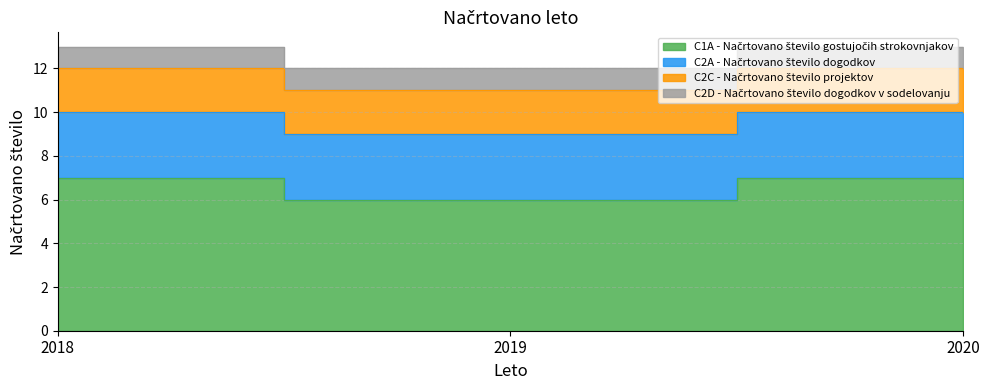

Which has a higher value, 2018 or 2020?

2018